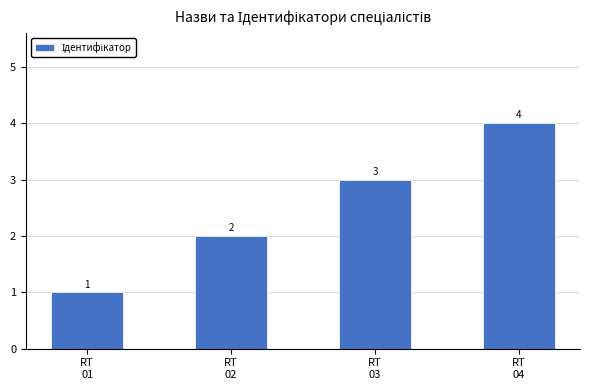

What is the difference between the maximum and minimum values?

3